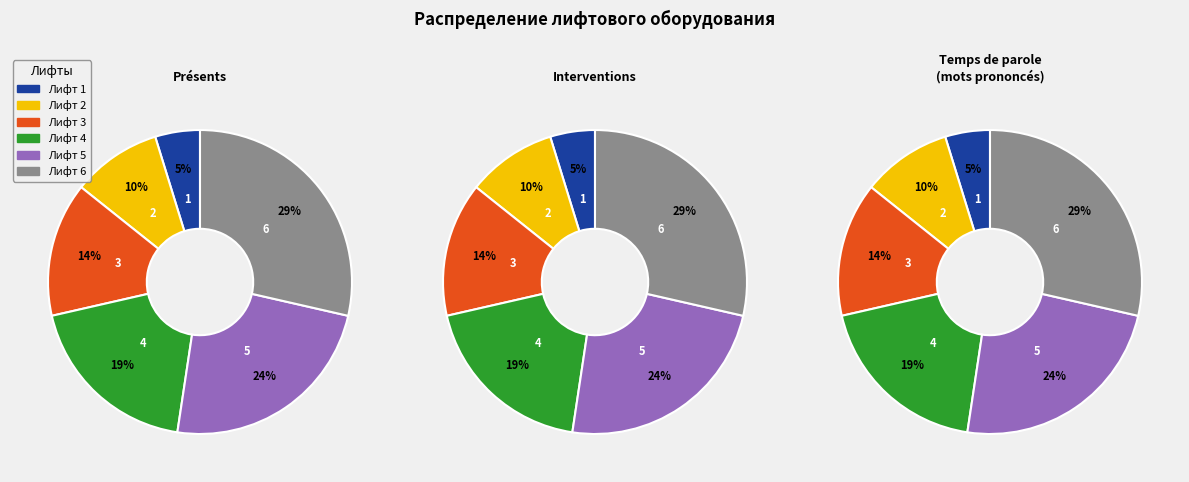

Is Лифт 4 the majority of the pie?

No